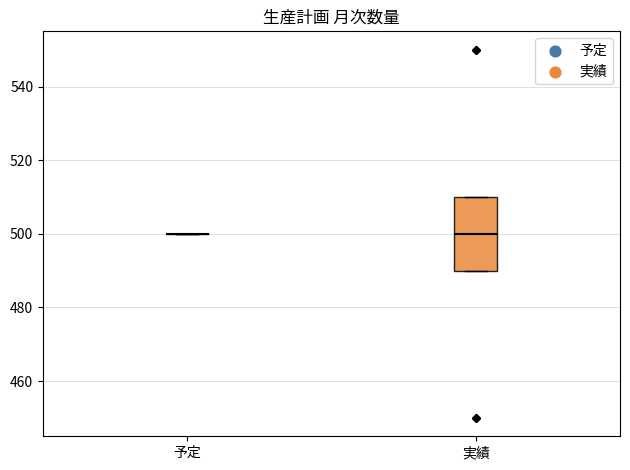

Comparing the boxes themselves (not the whiskers), which one is the tallest?

実績